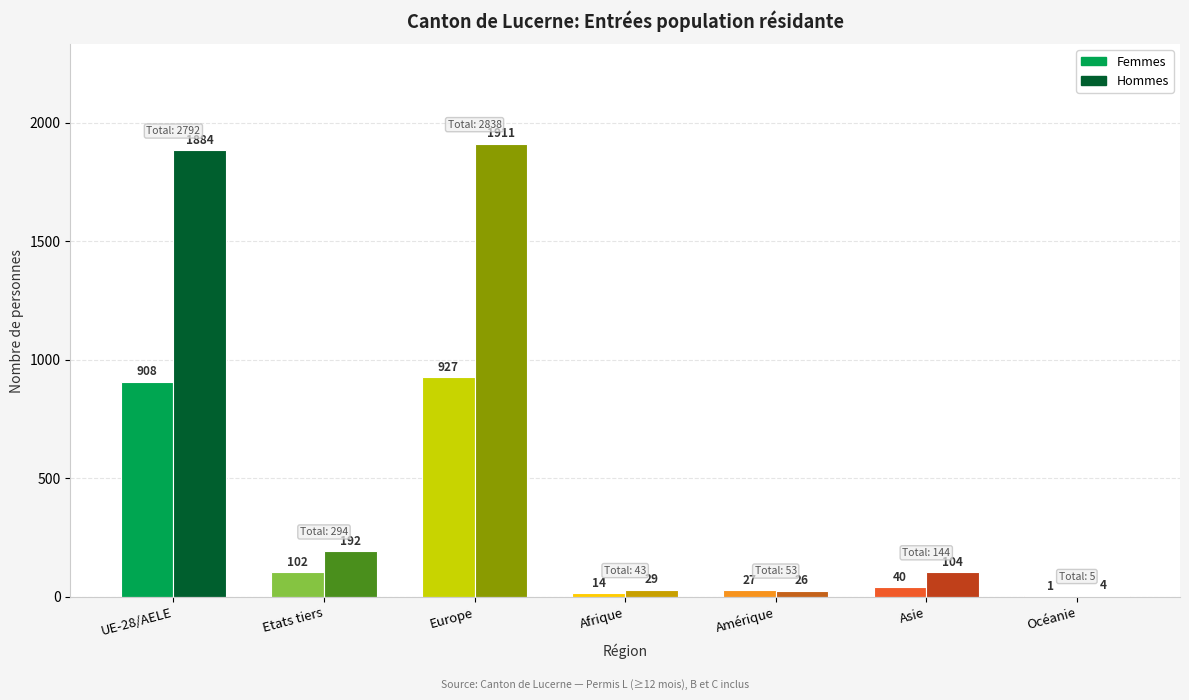

Reading left to right, transcribe all the data shown in this chart.

Femmes: UE-28/AELE=908	Etats tiers=102	Europe=927	Afrique=14	Amérique=27	Asie=40	Océanie=1
Hommes: UE-28/AELE=1884	Etats tiers=192	Europe=1911	Afrique=29	Amérique=26	Asie=104	Océanie=4